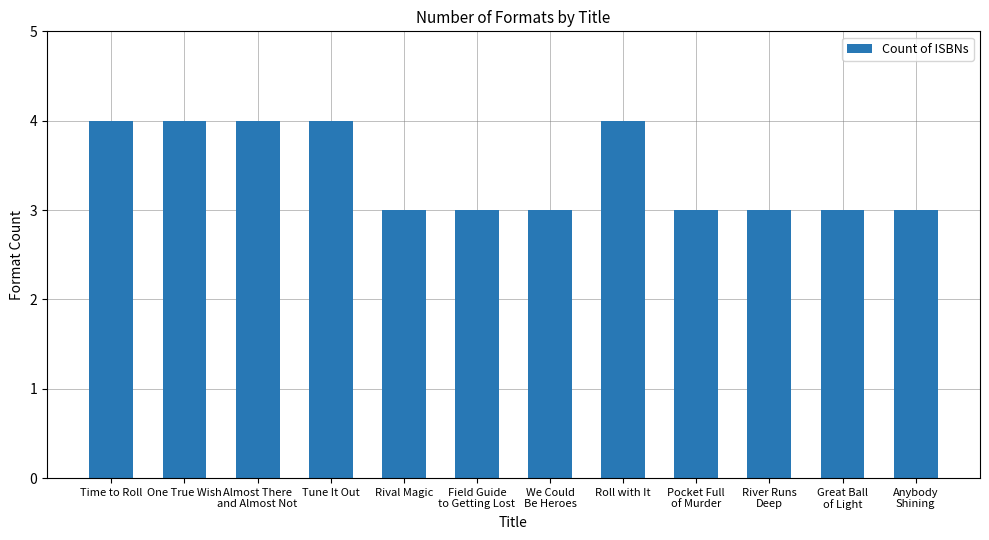

What is the minimum value shown in the chart?

3